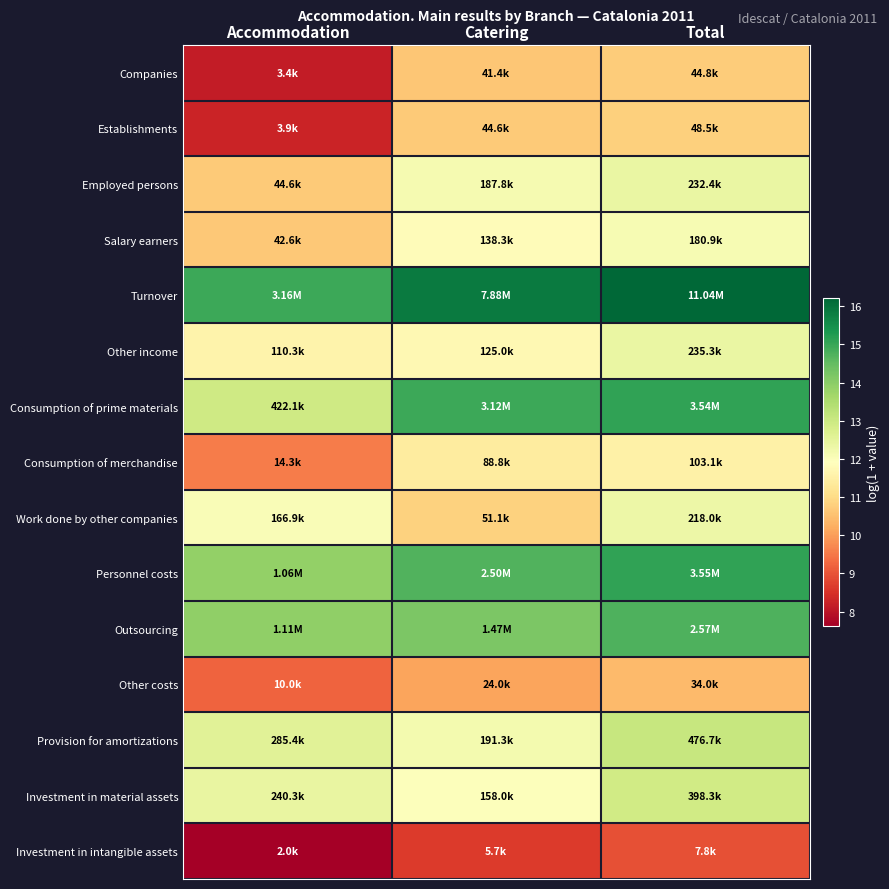

Reading left to right, transcribe all the data shown in this chart.

Companies: Accommodation=8.1	Catering=10.6	Total=10.7
Establishments: Accommodation=8.3	Catering=10.7	Total=10.8
Employed persons: Accommodation=10.7	Catering=12.1	Total=12.4
Salary earners: Accommodation=10.7	Catering=11.8	Total=12.1
Turnover: Accommodation=15.0	Catering=15.9	Total=16.2
Other income: Accommodation=11.6	Catering=11.7	Total=12.4
Consumption of prime materials: Accommodation=13.0	Catering=15.0	Total=15.1
Consumption of merchandise: Accommodation=9.6	Catering=11.4	Total=11.5
Work done by other companies: Accommodation=12.0	Catering=10.8	Total=12.3
Personnel costs: Accommodation=13.9	Catering=14.7	Total=15.1
Outsourcing: Accommodation=13.9	Catering=14.2	Total=14.8
Other costs: Accommodation=9.2	Catering=10.1	Total=10.4
Provision for amortizations: Accommodation=12.6	Catering=12.2	Total=13.1
Investment in material assets: Accommodation=12.4	Catering=12.0	Total=12.9
Investment in intangible assets: Accommodation=7.6	Catering=8.7	Total=9.0